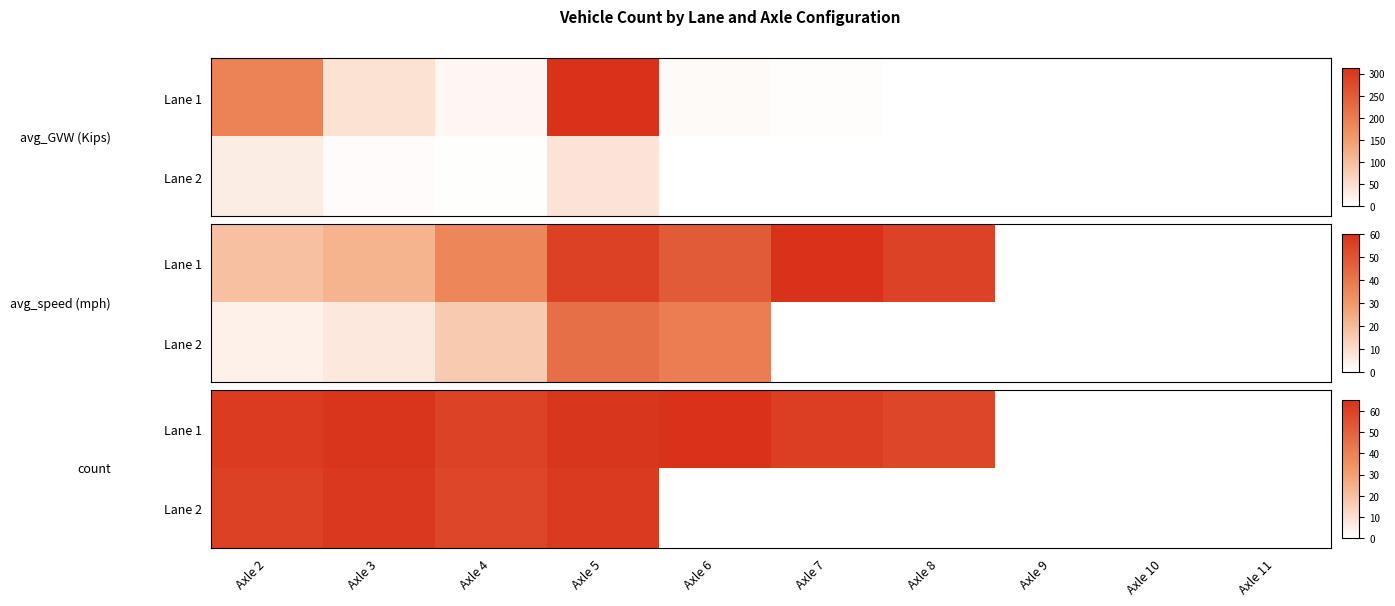

At which category is the sum across all series the highest?

Axle 3